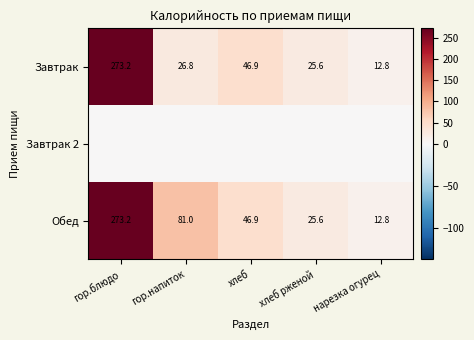

List the labels in order of Обед value, smallest first.

нарезка огурец, хлеб рженой, хлеб, гор.напиток, гор.блюдо